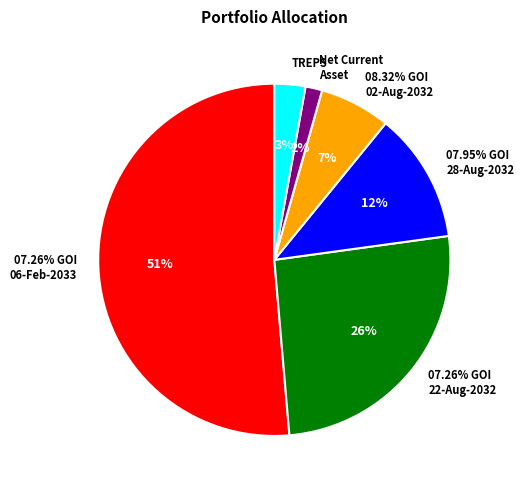

Which slice represents more than half of the pie?

07.26% GOI - 06-Feb-2033